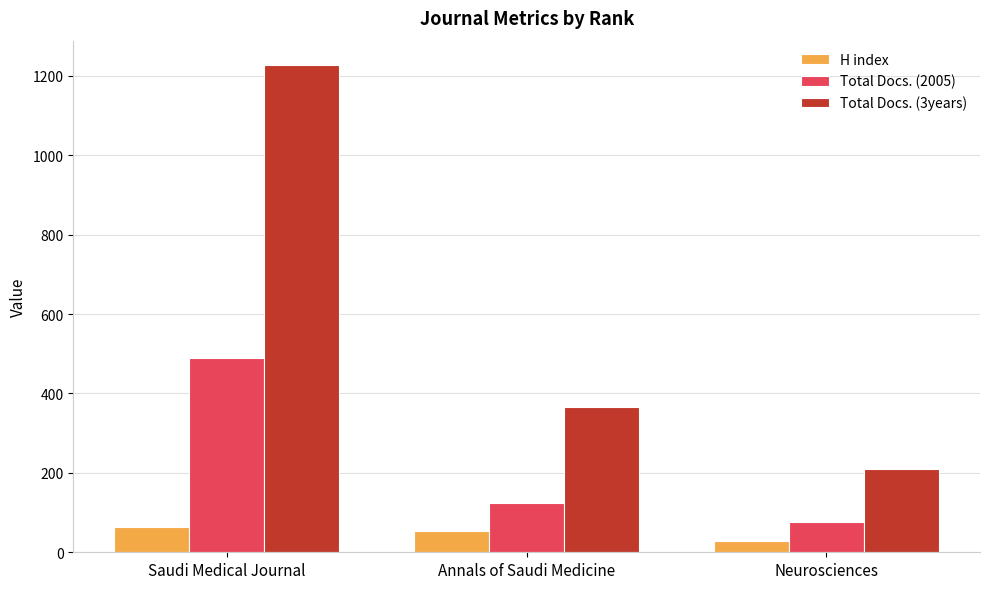

How many groups of bars are there?

3